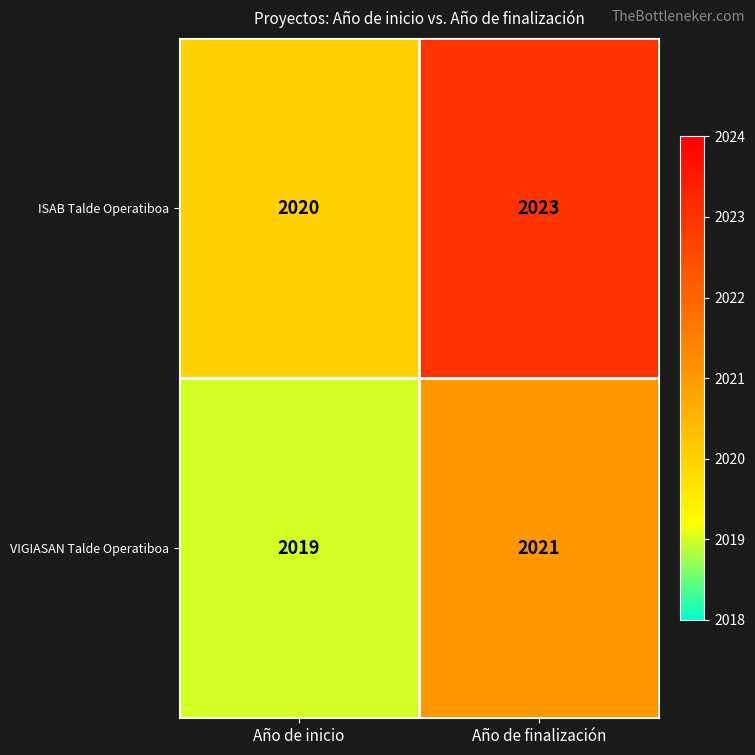

The value of VIGIASAN Talde Operatiboa at Año de inicio is 2019. True or false?

True